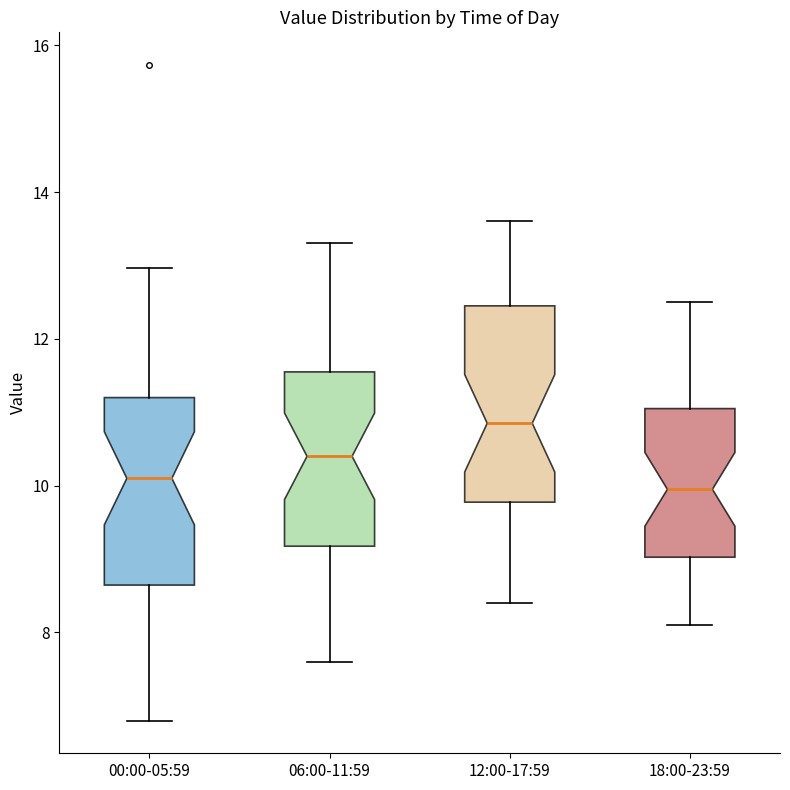

Reading left to right, read every box against the y-axis: the position of its median line, the range the box covers, and the ends of its whiskers. The values are not printed on the chart, so give them approximately, as read against the axis.

00:00-05:59: median 10.2, box 8.6 to 11.2, whiskers 6.8 to 13.0
06:00-11:59: median 10.4, box 9.2 to 11.6, whiskers 7.6 to 13.4
12:00-17:59: median 10.8, box 9.8 to 12.4, whiskers 8.4 to 13.6
18:00-23:59: median 10.0, box 9.0 to 11.0, whiskers 8.2 to 12.6